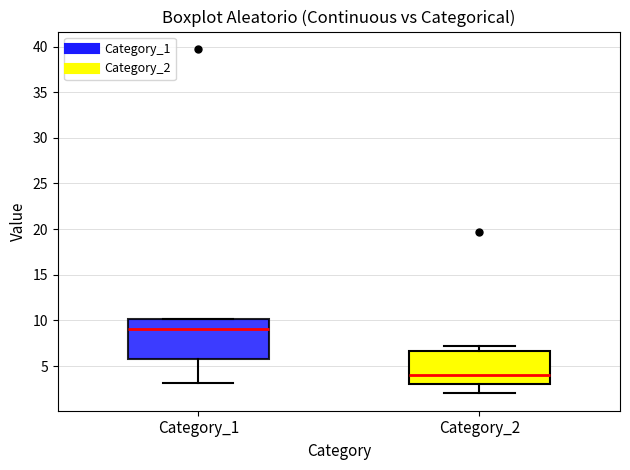

Reading left to right, transcribe this box plot: for each box, give where its median line is, the range the box spans, and where its two whiskers end, as read against the y-axis. The values are not printed on the chart, so give them approximately, as read against the axis.

Category_1: median 9.0, box 6.0 to 10.0, whiskers 3.0 to 10.0
Category_2: median 4.0, box 3.0 to 6.5, whiskers 2.0 to 7.0